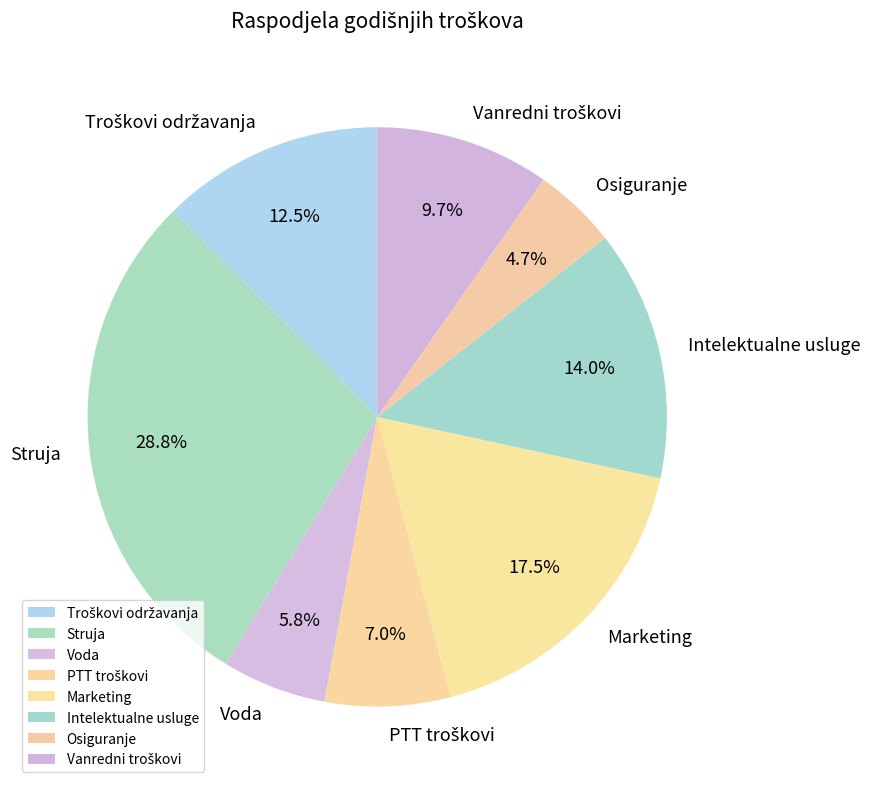

Which has a higher value, Voda or Marketing?

Marketing